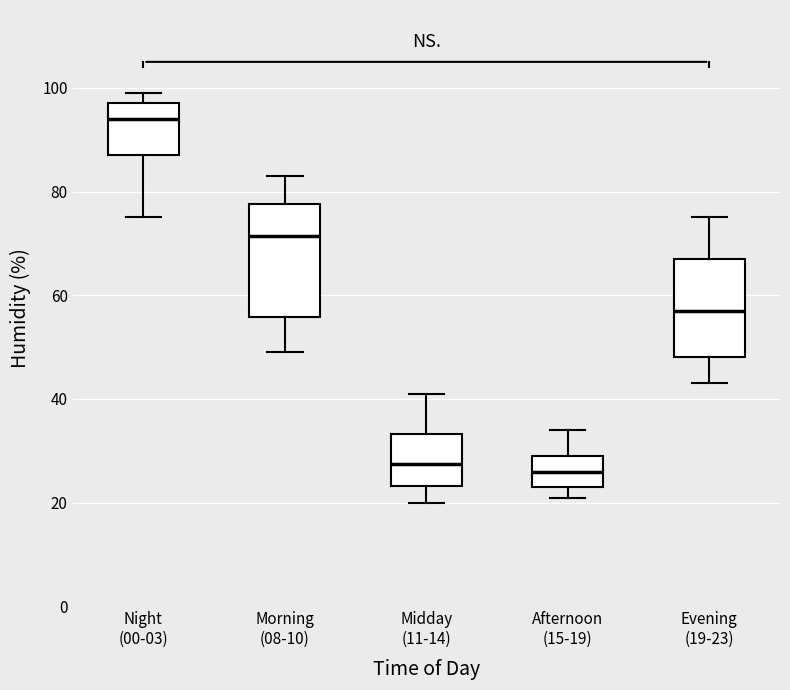

Reading left to right, read every box against the y-axis: the position of its median line, the range the box covers, and the ends of its whiskers. The values are not printed on the chart, so give them approximately, as read against the axis.

Night (00-03): median 94, box 88 to 98, whiskers 76 to 100
Morning (08-10): median 72, box 56 to 78, whiskers 50 to 84
Midday (11-14): median 28, box 24 to 34, whiskers 20 to 42
Afternoon (15-19): median 26, box 24 to 30, whiskers 22 to 34
Evening (19-23): median 58, box 48 to 68, whiskers 44 to 76